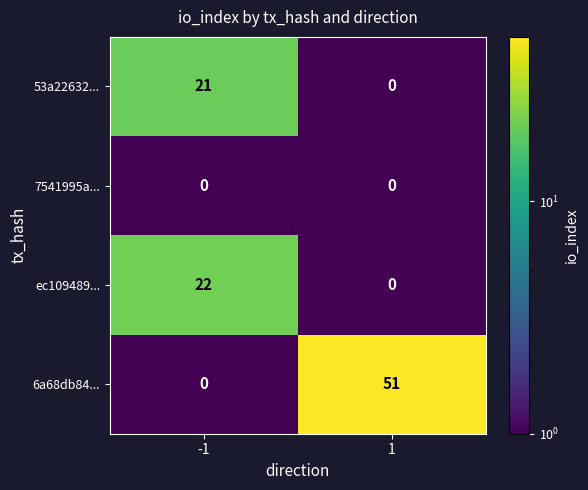

What is the total value across all series at -1?

43